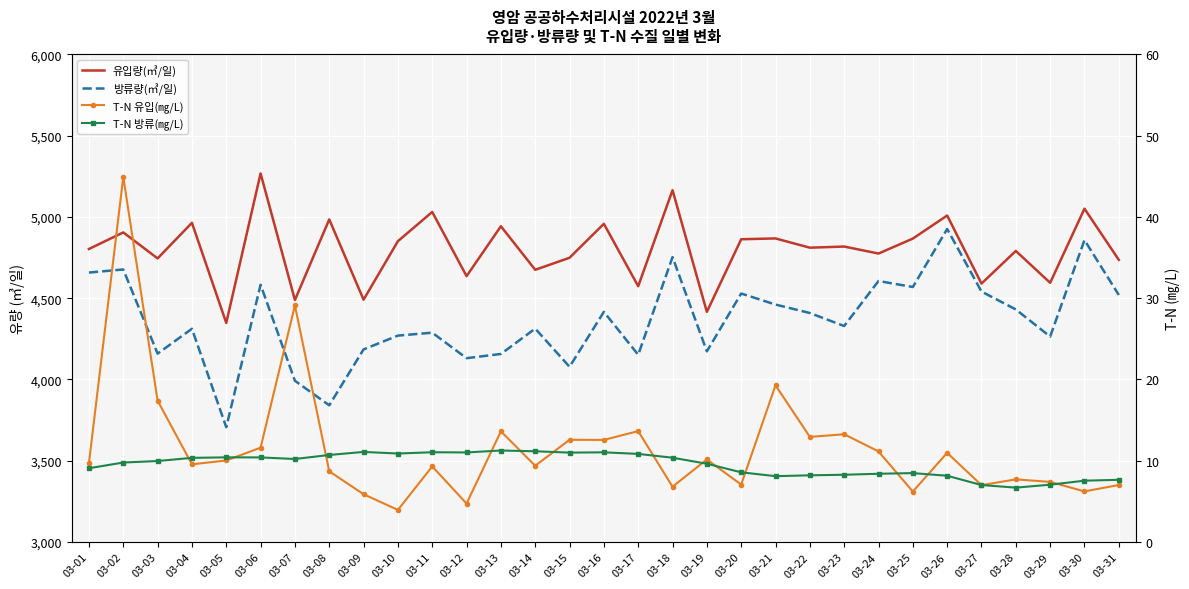

The T-N 방류(㎎/L) series shows 9.6 at 03-19. True or false?

True